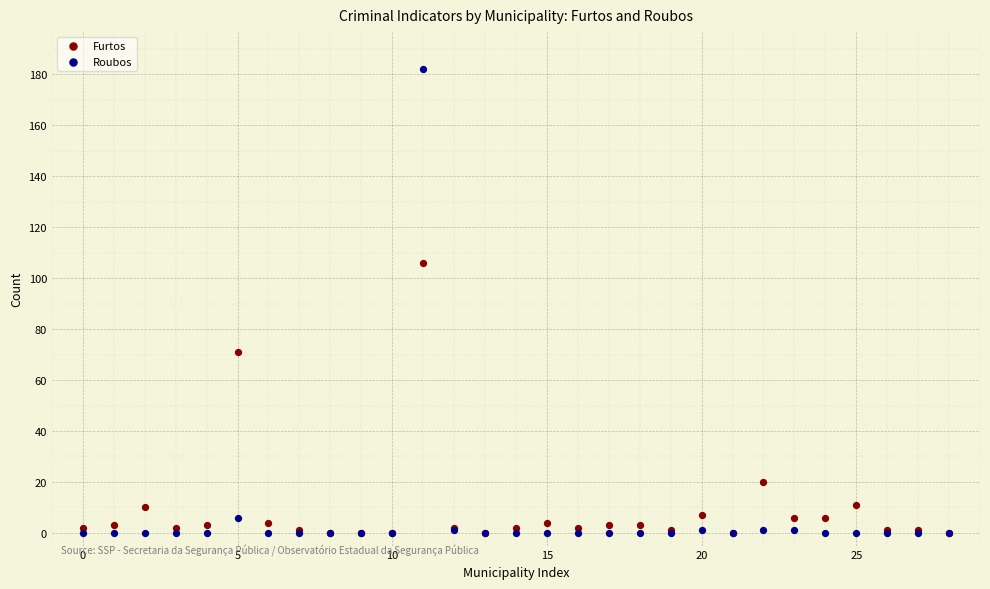

Across all series, what Y value is closest to 91?

106